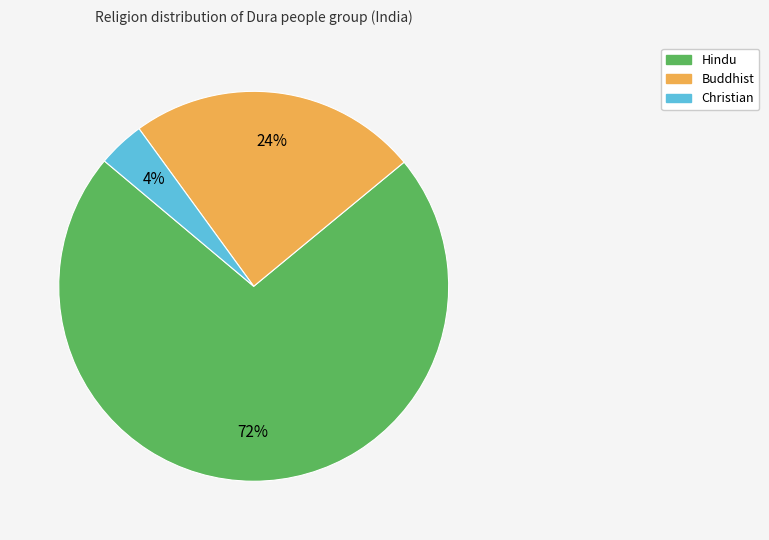

To the nearest percent, what is the difference between the largest and smallest slice percentages?

68%